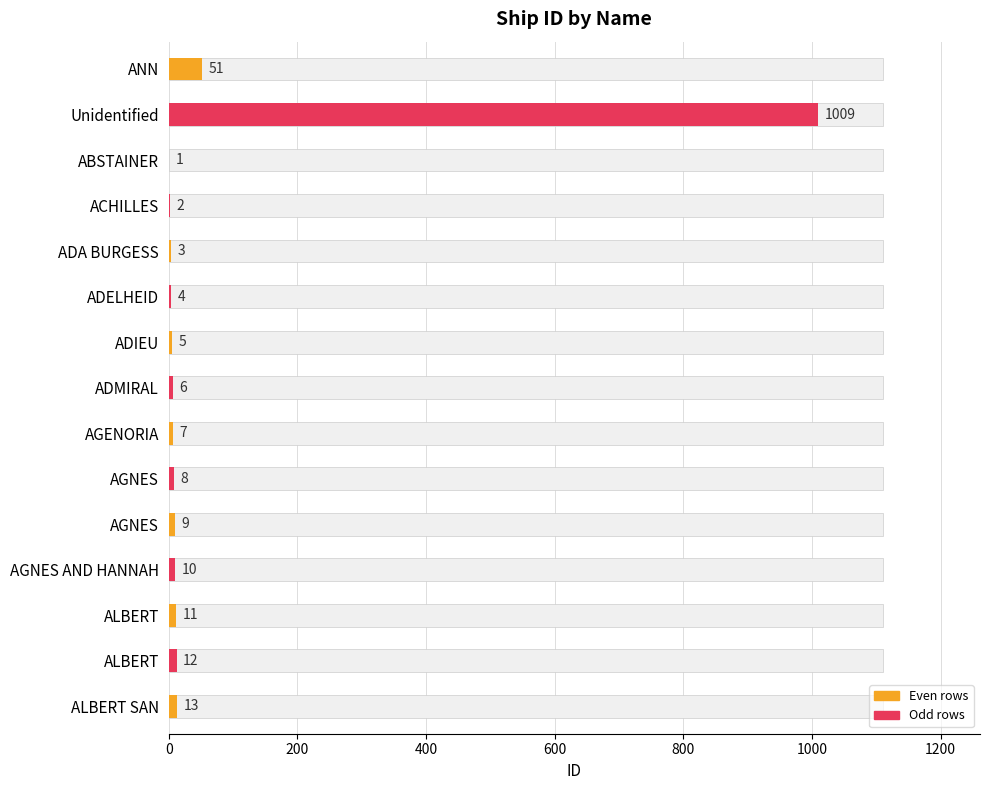

How many data points are less than 13?

12